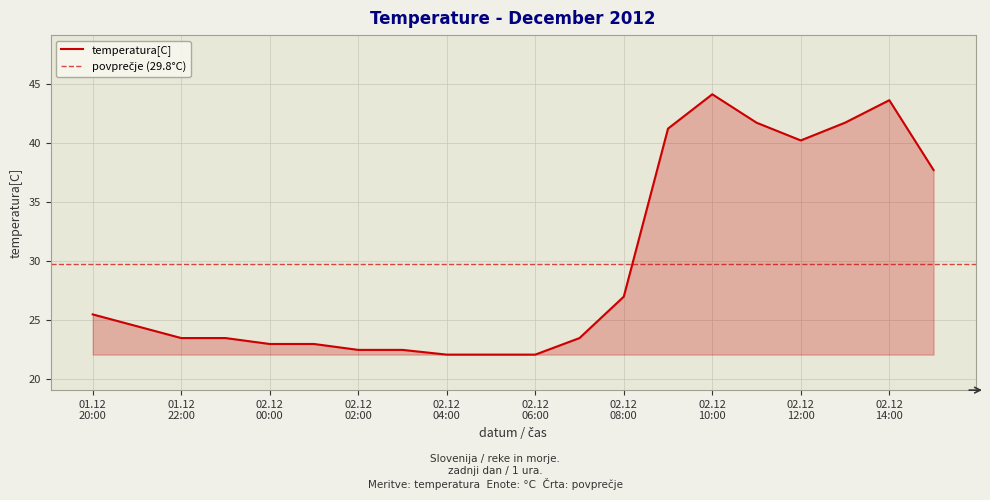

Which has a higher value, 02.12 12:00 or 02.12 00:00?

02.12 12:00